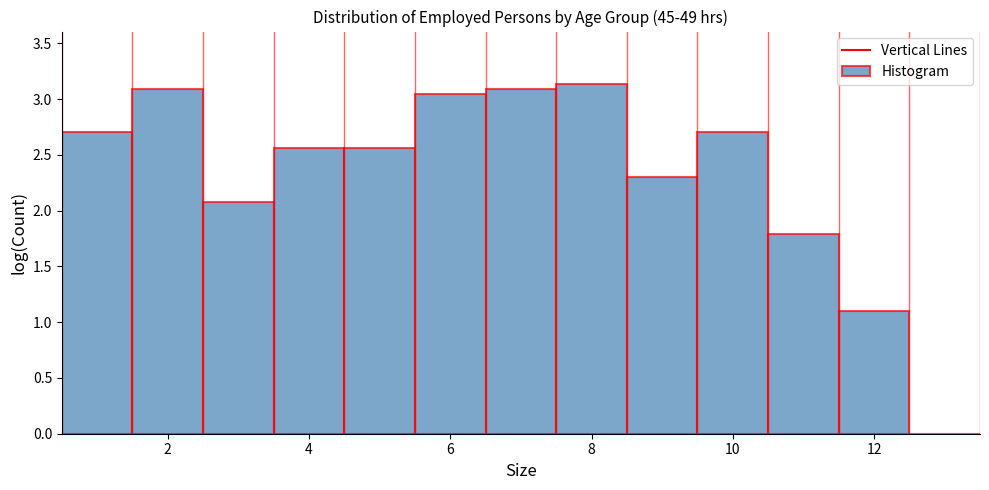

How tall is the bar that spans 11.5 to 12.5 on the x-axis? Neither the bar edges nor the heights are printed on the chart, so give them approximately, as read against the axes.

1.10